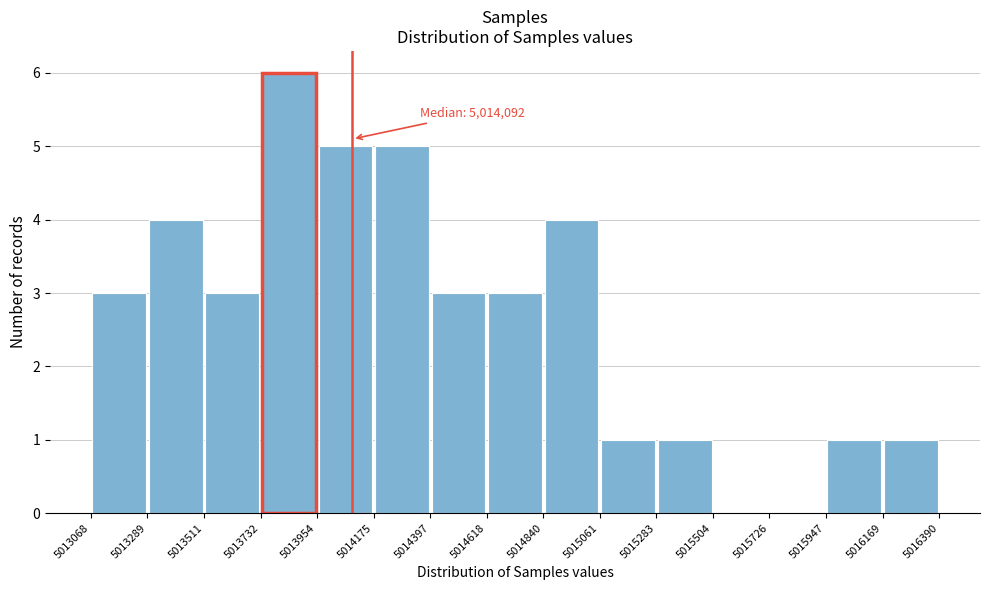

Over which range of the x-axis is the bar tallest?

5013732 to 5013954